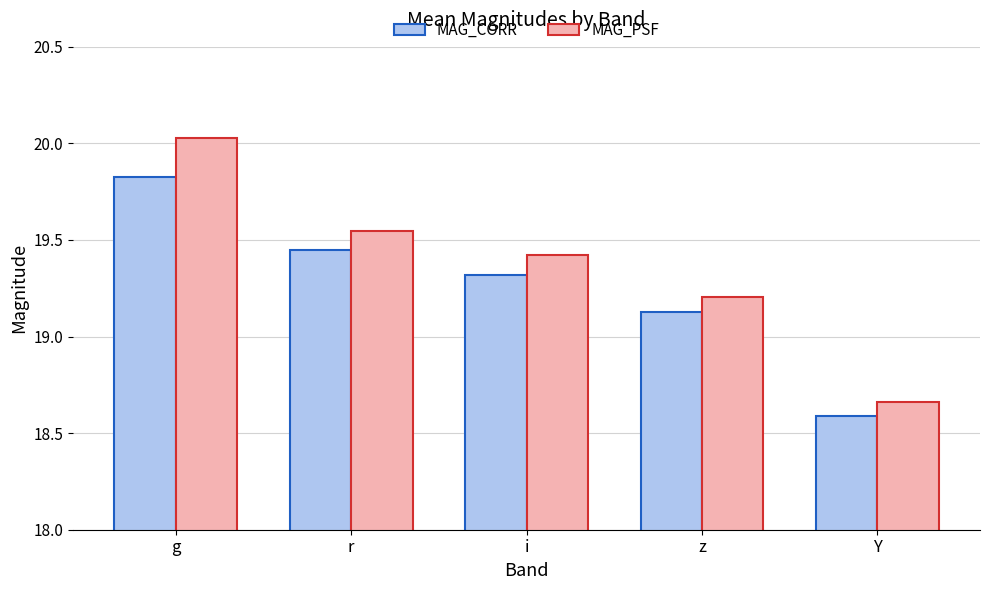

What is the total value across all series at i?

38.7